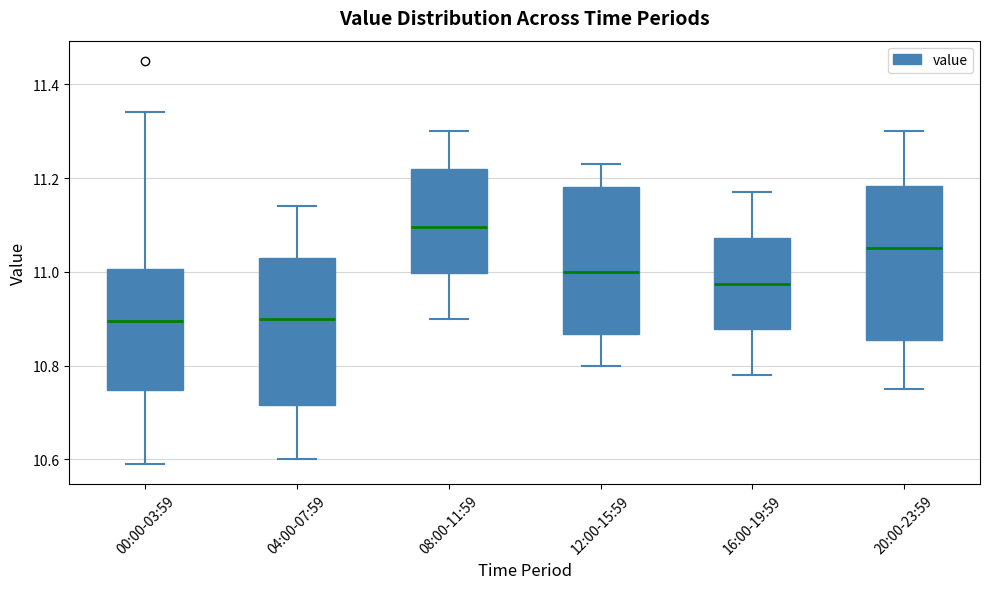

Reading left to right, transcribe this box plot: for each box, give where its median line is, the range the box spans, and where its two whiskers end, as read against the y-axis. The values are not printed on the chart, so give them approximately, as read against the axis.

00:00-03:59: median 10.90, box 10.74 to 11.00, whiskers 10.60 to 11.34
04:00-07:59: median 10.90, box 10.72 to 11.04, whiskers 10.60 to 11.14
08:00-11:59: median 11.10, box 11.00 to 11.22, whiskers 10.90 to 11.30
12:00-15:59: median 11.00, box 10.86 to 11.18, whiskers 10.80 to 11.24
16:00-19:59: median 10.98, box 10.88 to 11.08, whiskers 10.78 to 11.18
20:00-23:59: median 11.06, box 10.86 to 11.18, whiskers 10.76 to 11.30